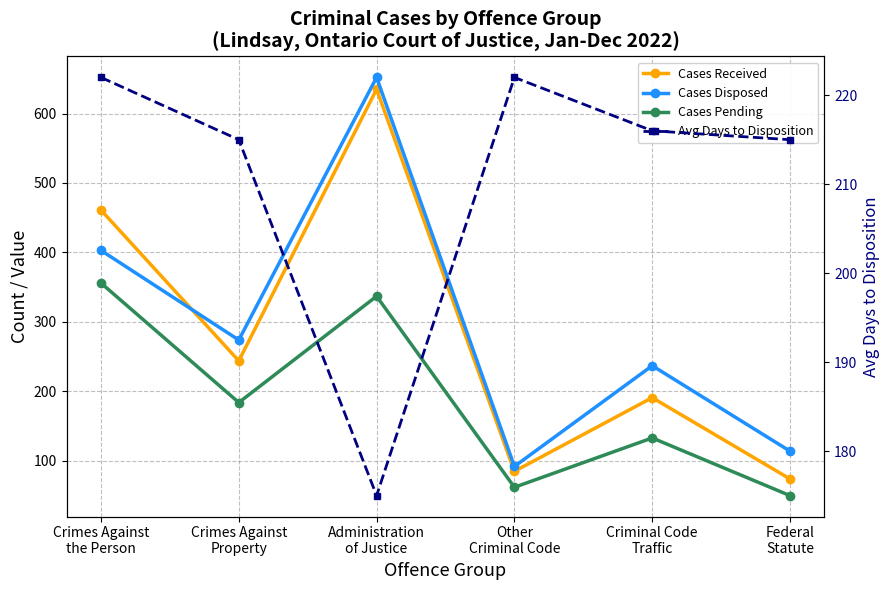

Between Administration
of Justice and Federal
Statute, which series saw the biggest shift?

Cases Received